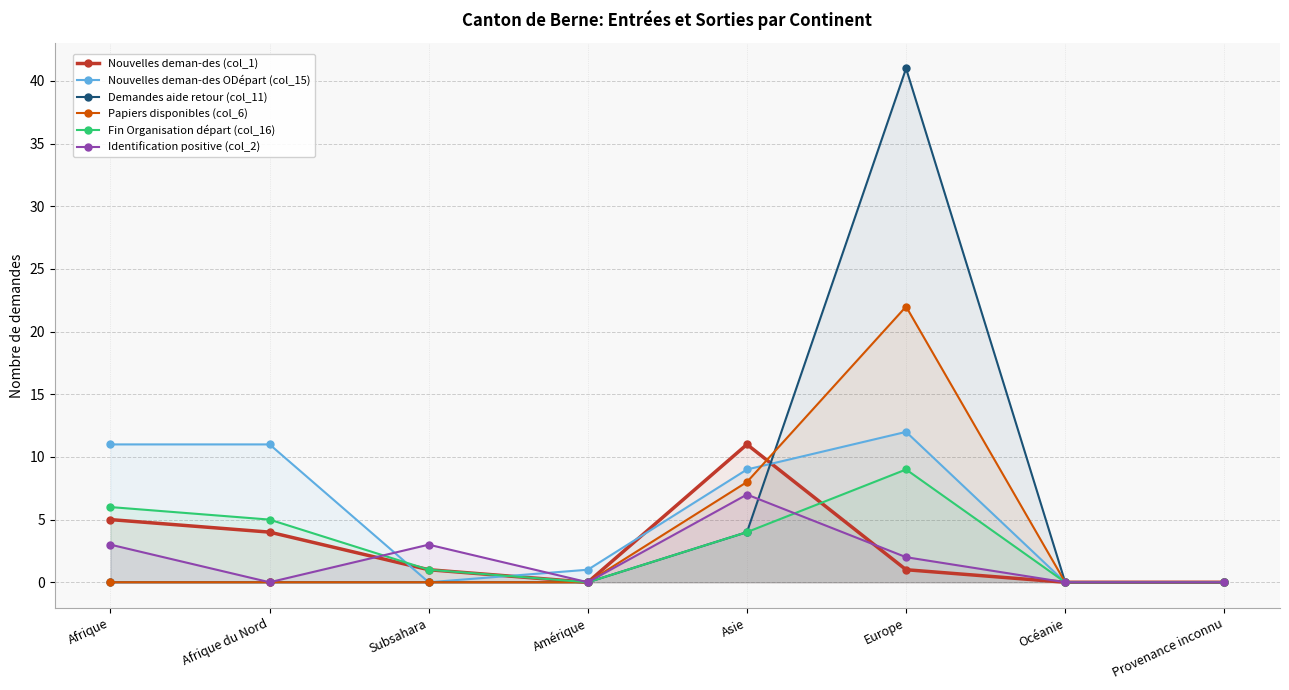

What is the difference between the maximum and minimum values in the Papiers disponibles (col_6) series?

22